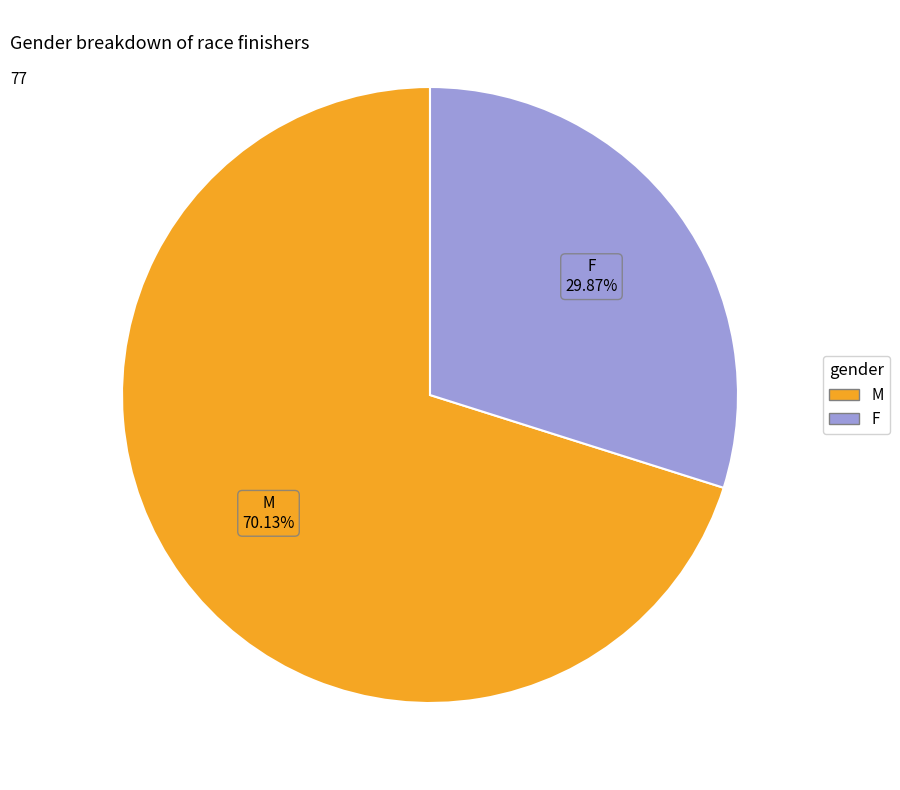

To the nearest percent, what is the difference between the F and M slice percentages?

40%